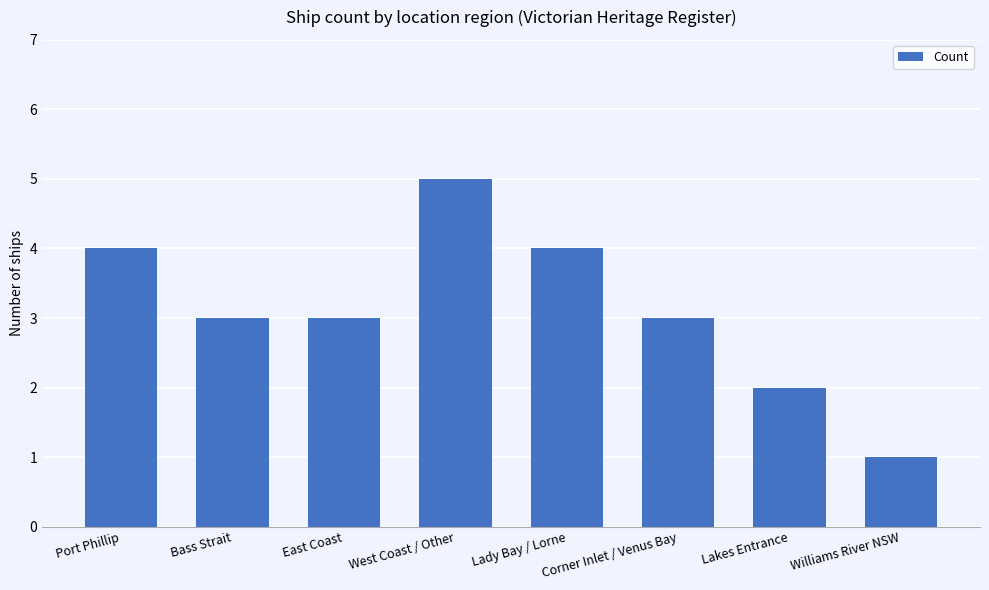

Reading left to right, list all the values displayed in this chart.

Port Phillip=4	Bass Strait=3	East Coast=3	West Coast / Other=5	Lady Bay / Lorne=4	Corner Inlet / Venus Bay=3	Lakes Entrance=2	Williams River NSW=1